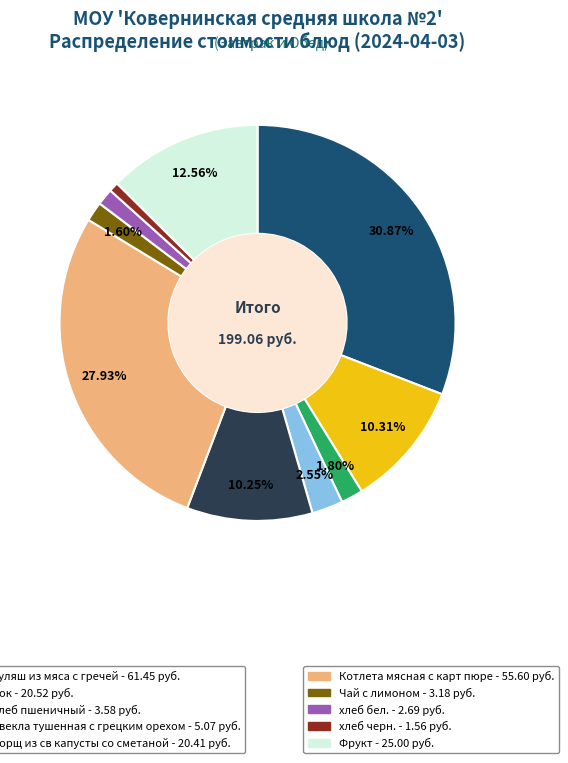

Does any single category account for the majority?

No